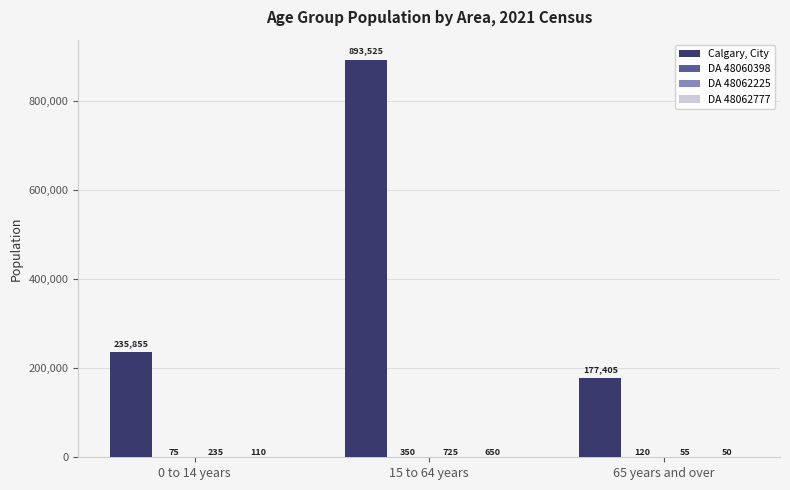

Which series has the largest total across all categories?

Calgary, City